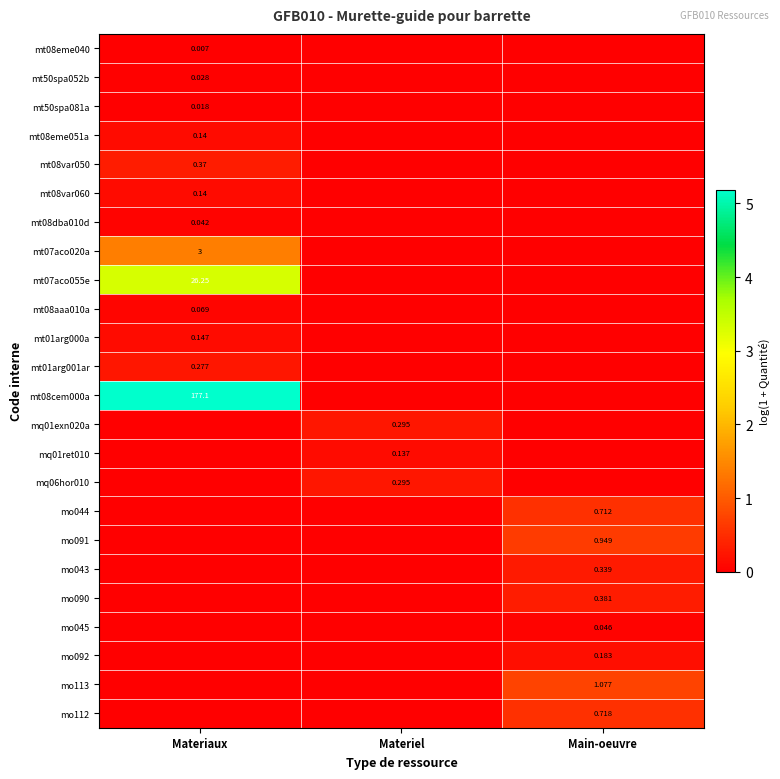

Count the mt08var050 values in the range 0 to 1.

3